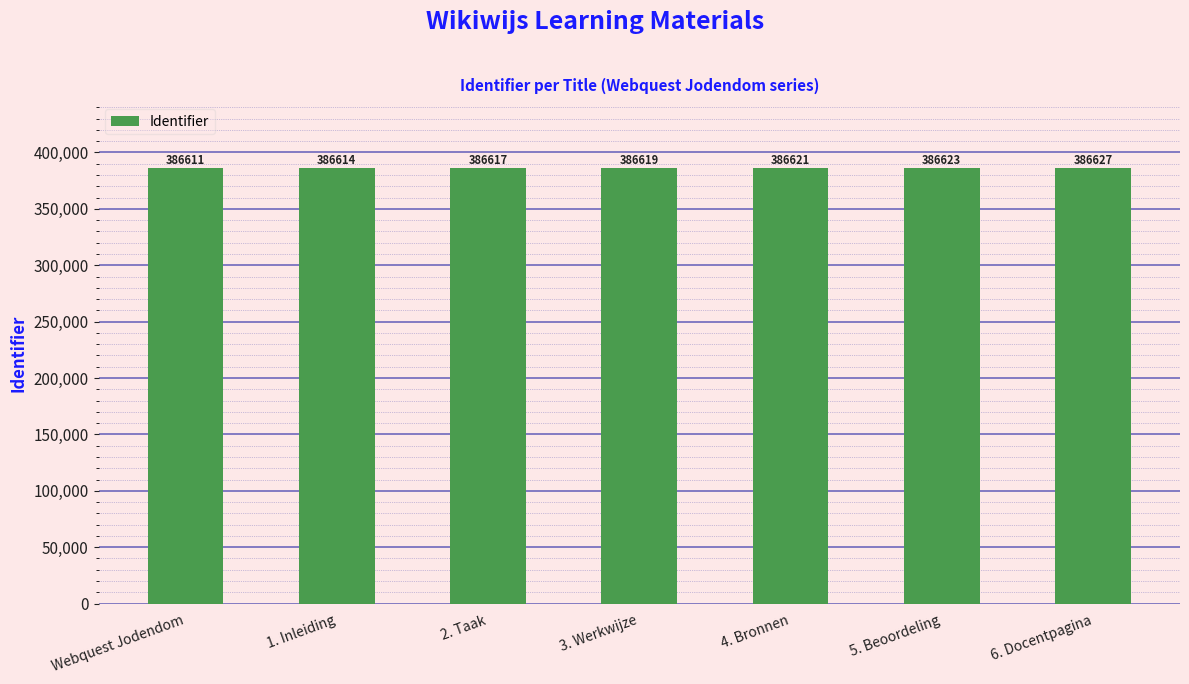

Reading left to right, list all the values displayed in this chart.

Webquest Jodendom=386611	1. Inleiding=386614	2. Taak=386617	3. Werkwijze=386619	4. Bronnen=386621	5. Beoordeling=386623	6. Docentpagina=386627